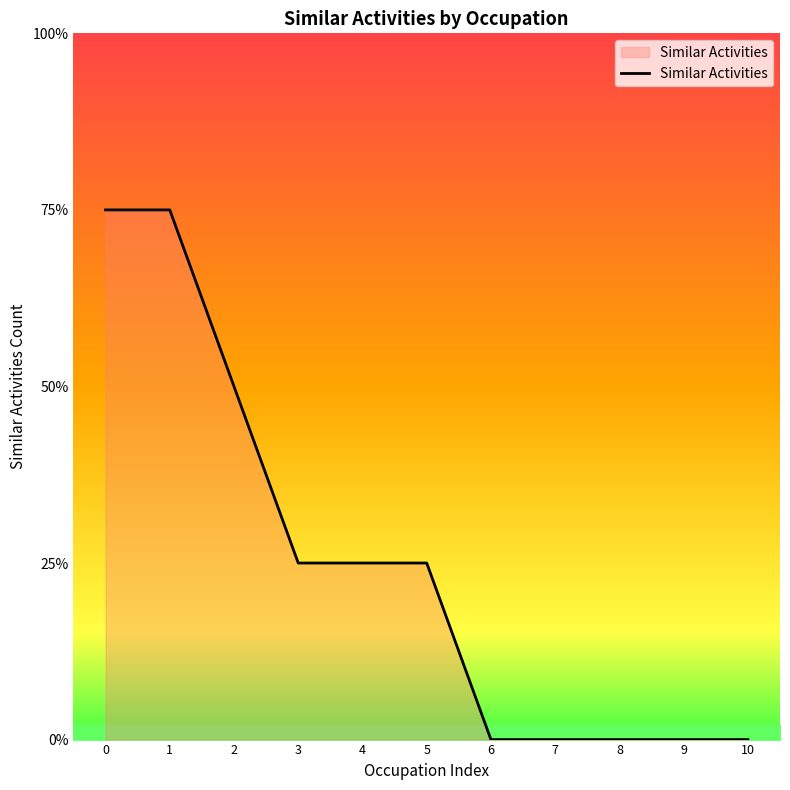

List the labels in order of value, smallest first.

6, 7, 8, 9, 10, 3, 4, 5, 2, 0, 1